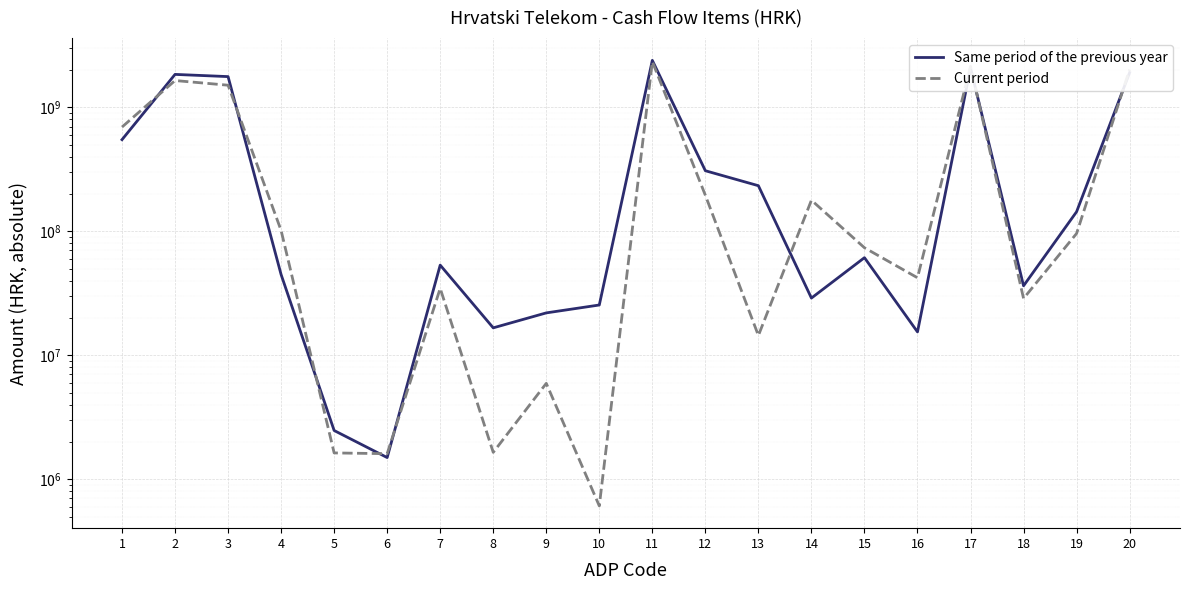

The value of Current period at 16 is 42172167. True or false?

True